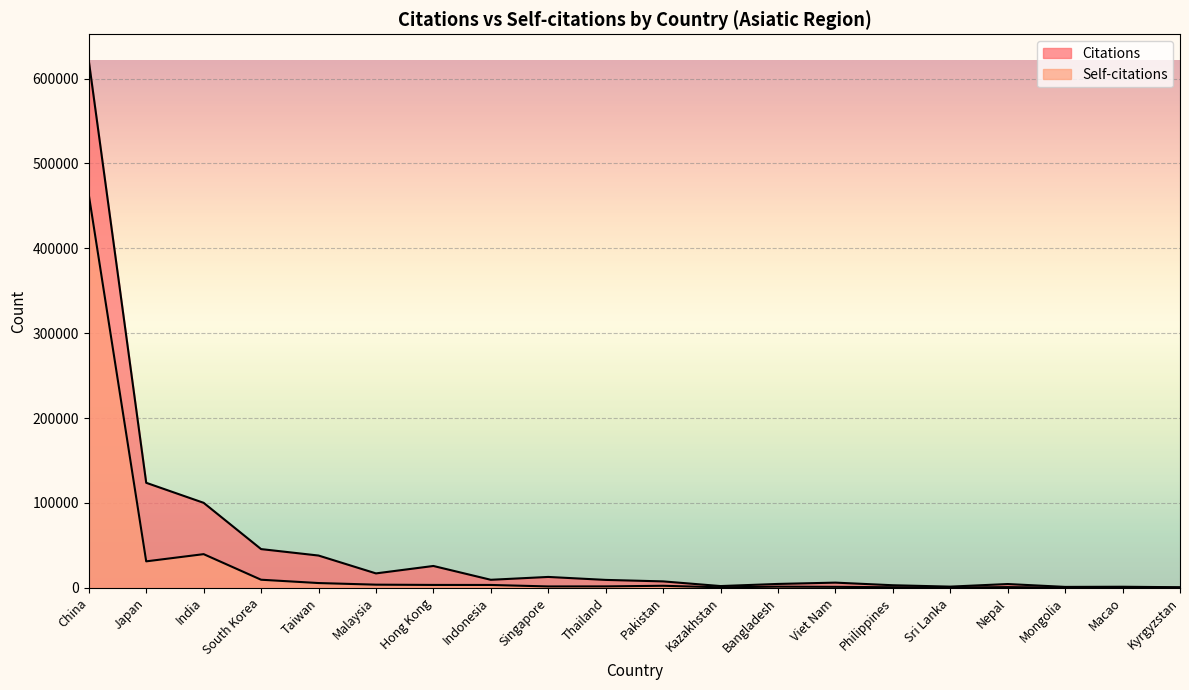

What is the maximum value shown in the chart?

621178